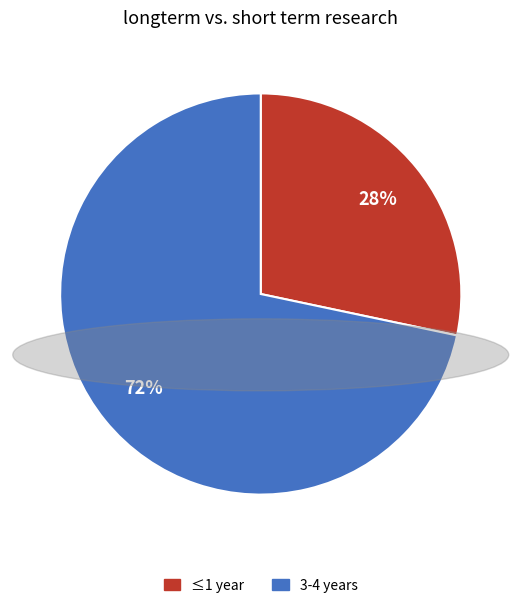

To the nearest percent, what is the average slice percentage?

50%